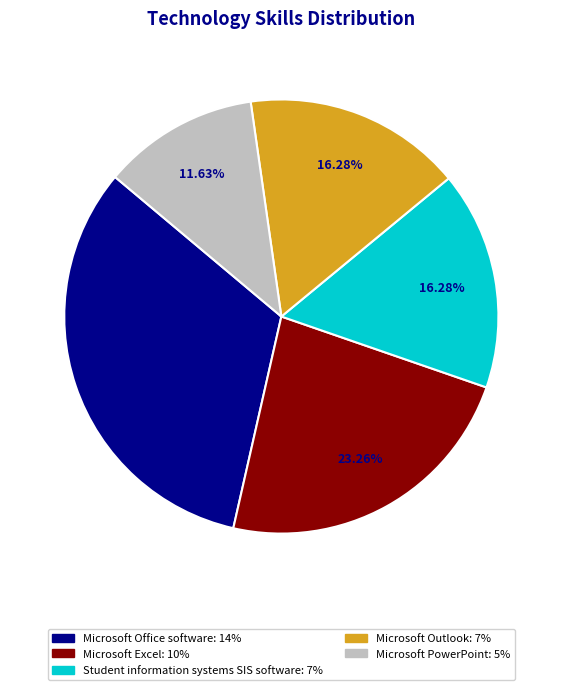

Is it true that Microsoft Office software is 33% of the pie?

True